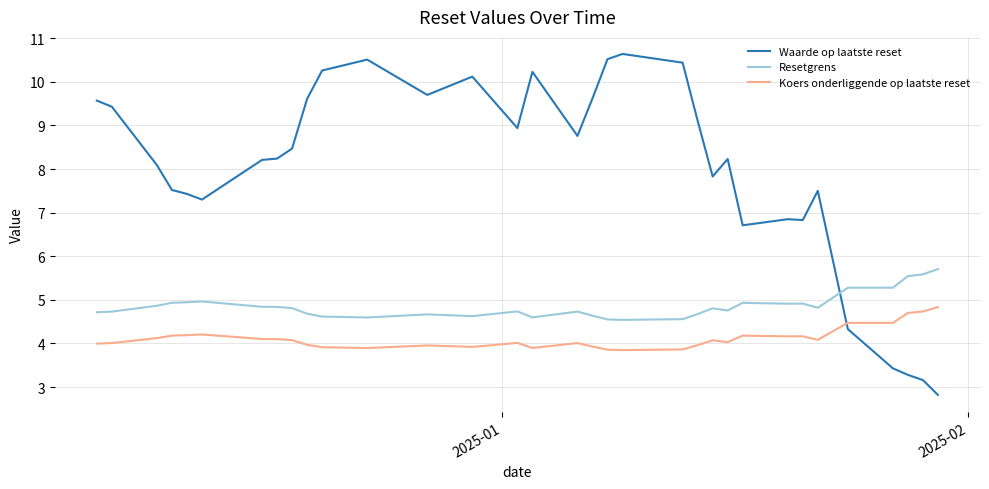

Rank the series by their average value, from highest to lowest.

Waarde op laatste reset, Resetgrens, Koers onderliggende op laatste reset